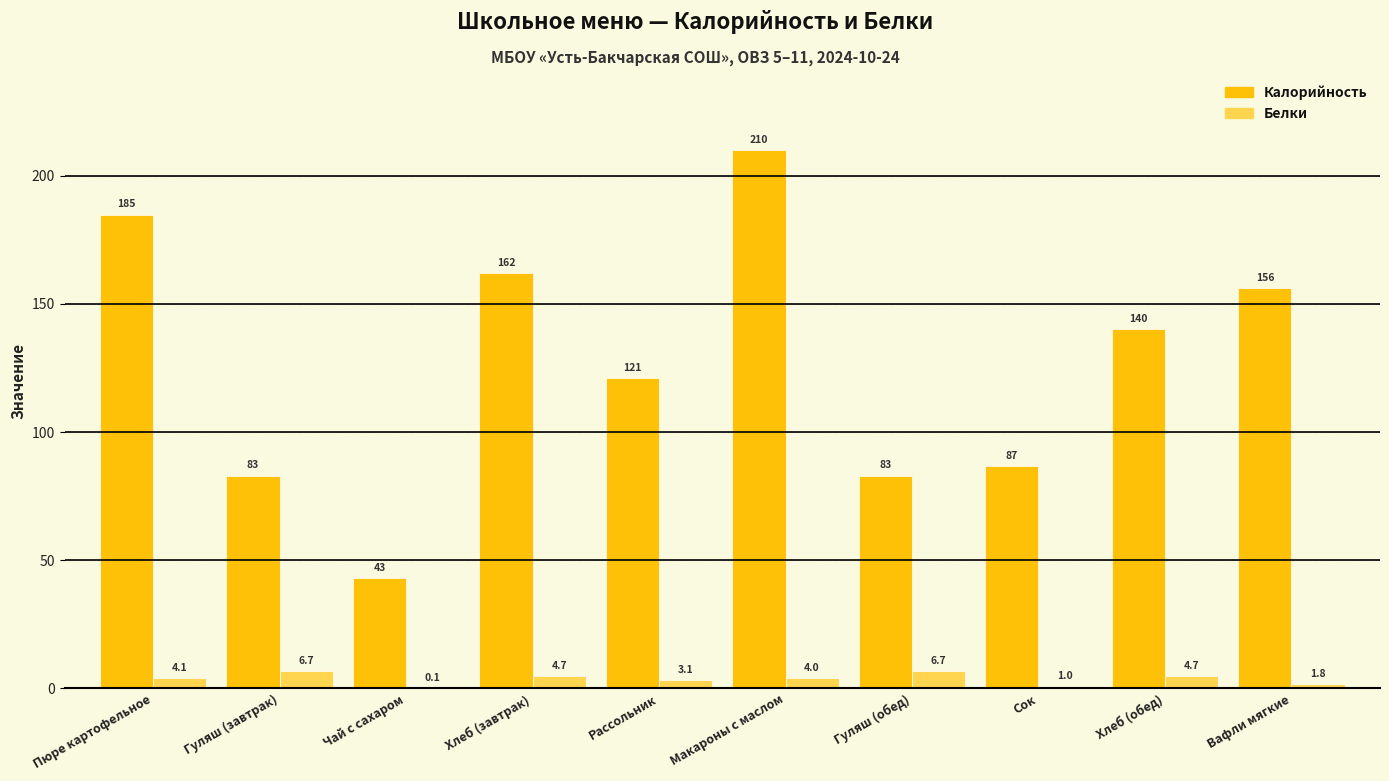

What value does the Калорийность series have at Вафли мягкие?

156.0